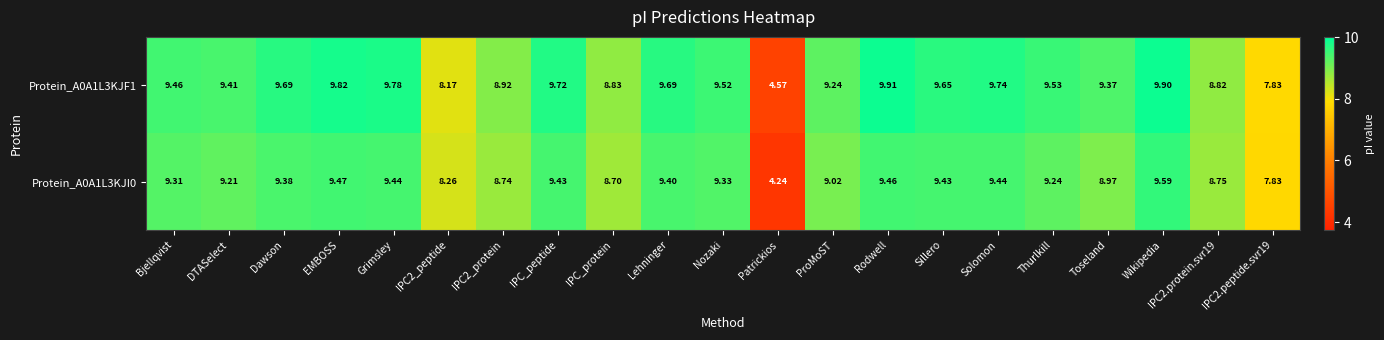

List the series in order of their overall mean, lowest first.

Protein_A0A1L3KJI0, Protein_A0A1L3KJF1